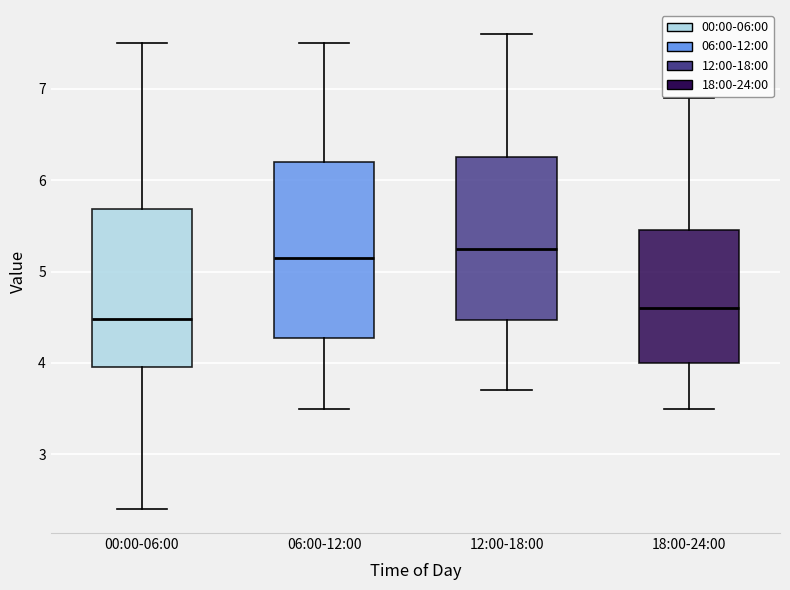

Where is the lower edge of the box for 18:00-24:00 on the y-axis? The values are not printed on the chart, so give them approximately, as read against the axis.

4.0